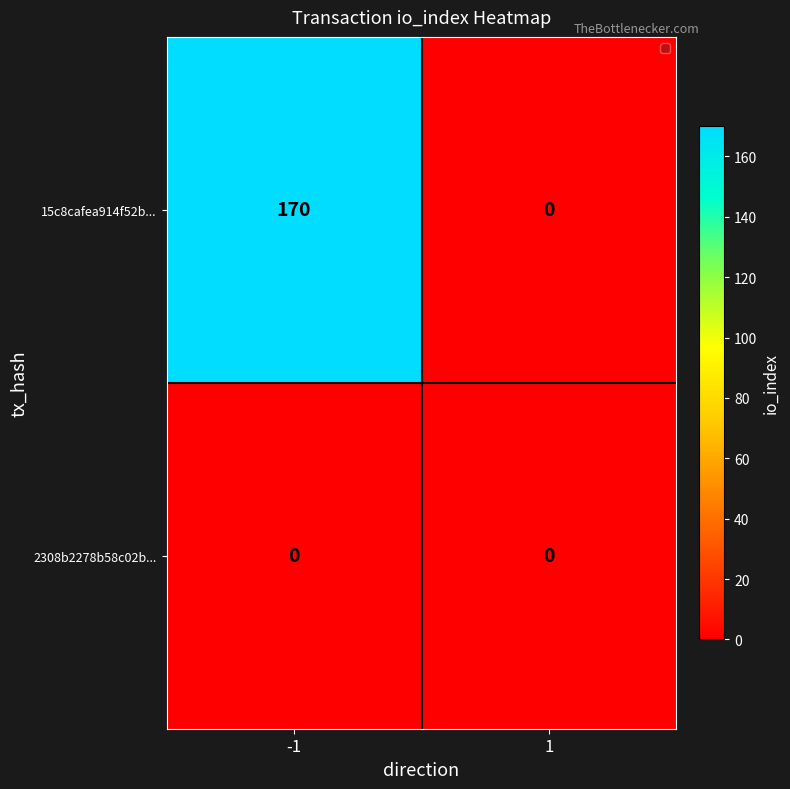

What is the maximum value shown in the chart?

170